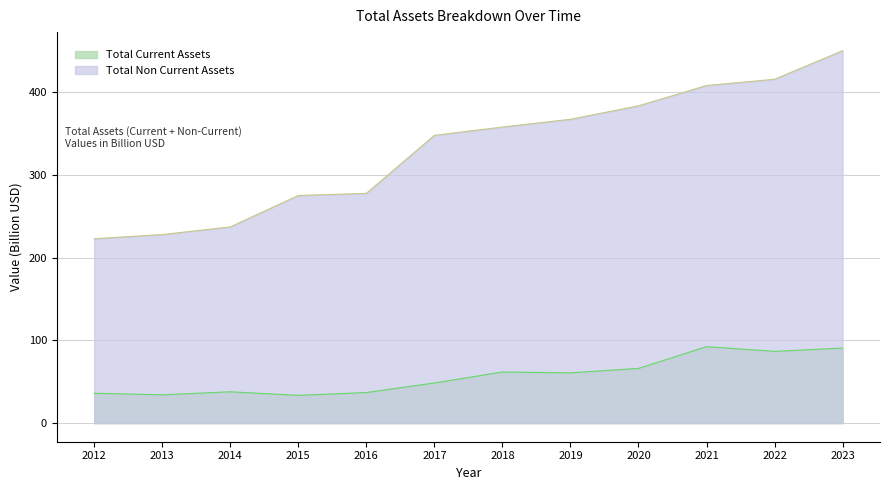

Reading left to right, extract all data points from this chart.

Total Current Assets: 2012=36.1	2013=34.2	2014=37.9	2015=33.6	2016=37.0	2017=48.5	2018=61.8	2019=60.8	2020=66.1	2021=92.5	2022=86.7	2023=90.7
Total Non Current Assets: 2012=223.0	2013=228.0	2014=237.3	2015=275.3	2016=277.9	2017=348.1	2018=358.1	2019=367.5	2020=383.8	2021=408.3	2022=415.9	2023=450.4